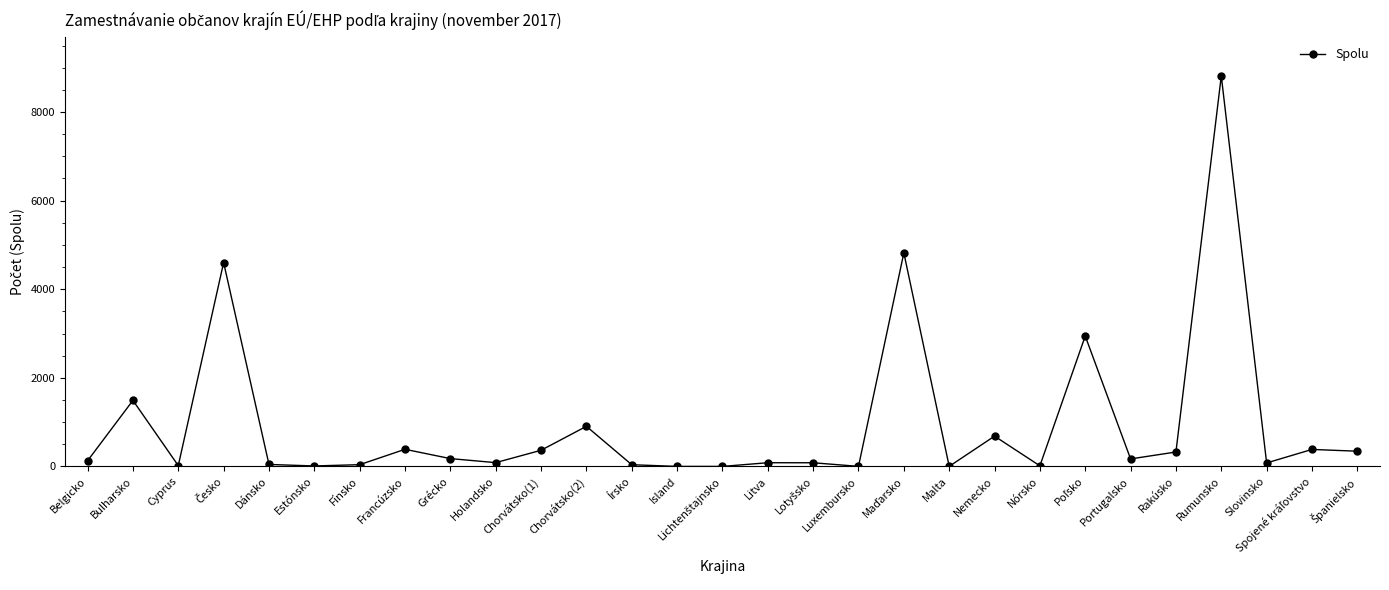

What is the sum of all values?

27021